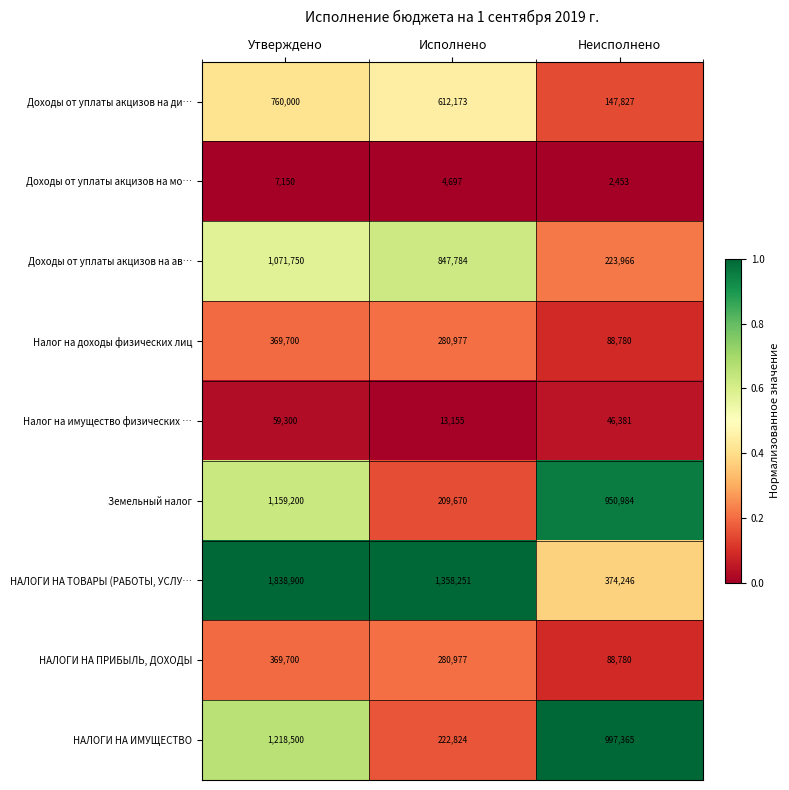

Where is НАЛОГИ НА ТОВАРЫ (РАБОТЫ, УСЛУ… nearest to the value 1106573?

Исполнено